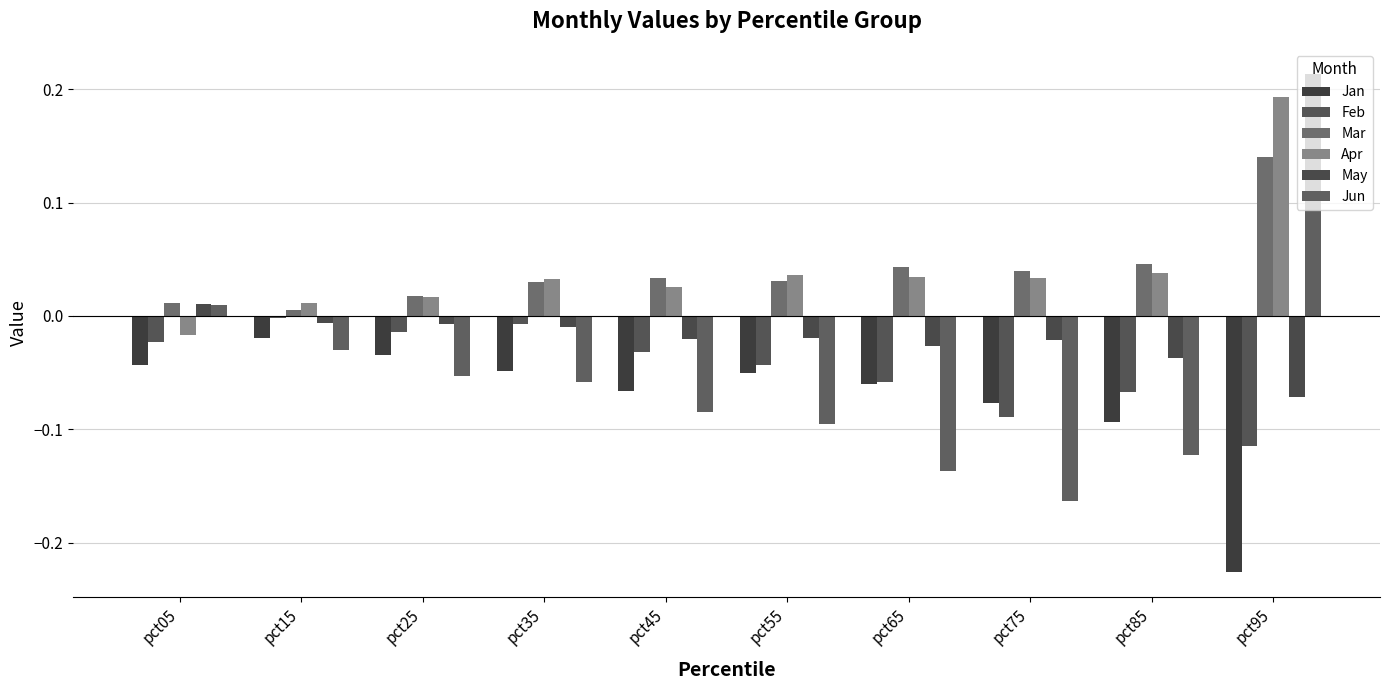

Rank the series at pct05 from highest to lowest value.

Mar, May, Jun, Apr, Feb, Jan